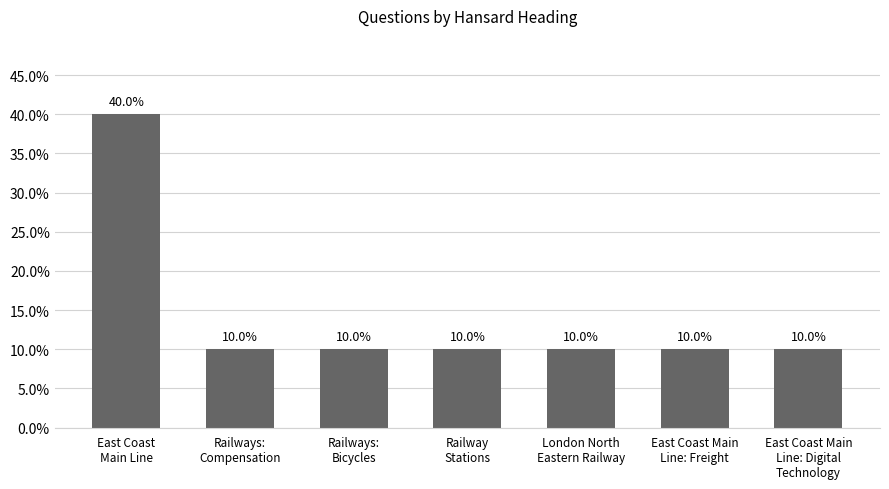

What is the label of the 6th bar from the right?

Railways:
Compensation